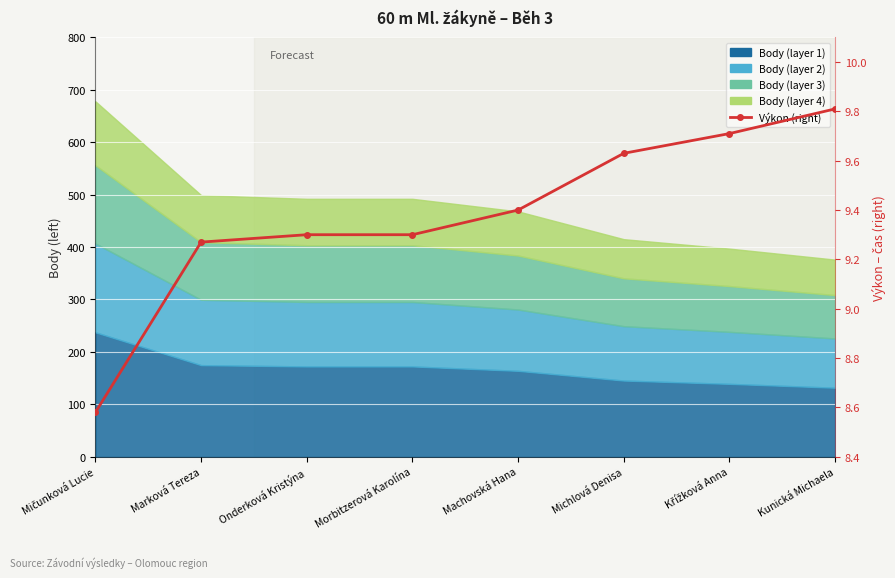

What is the difference between the second highest and second lowest values?

0.4